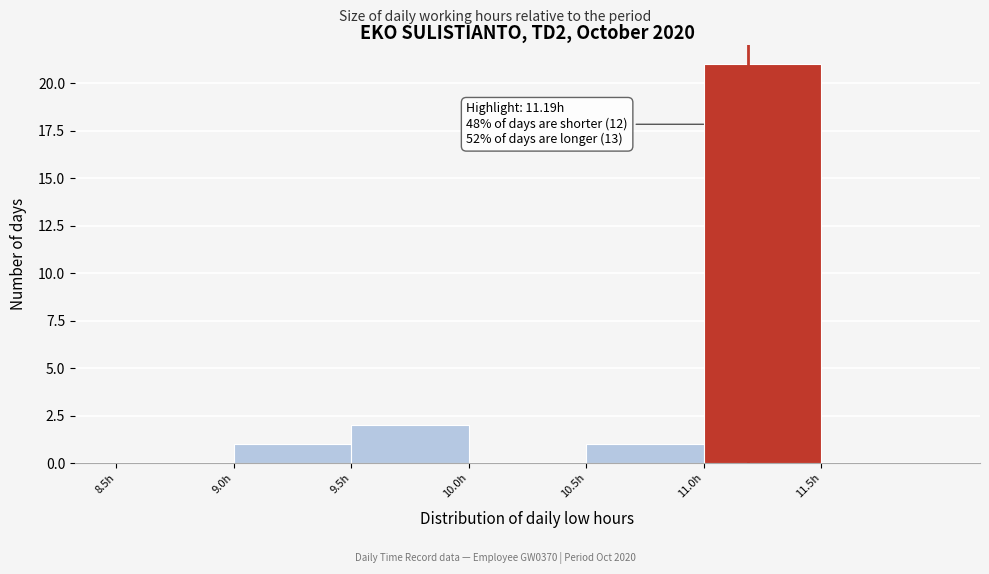

Which range on the x-axis has the tallest bar?

11.0 to 11.5